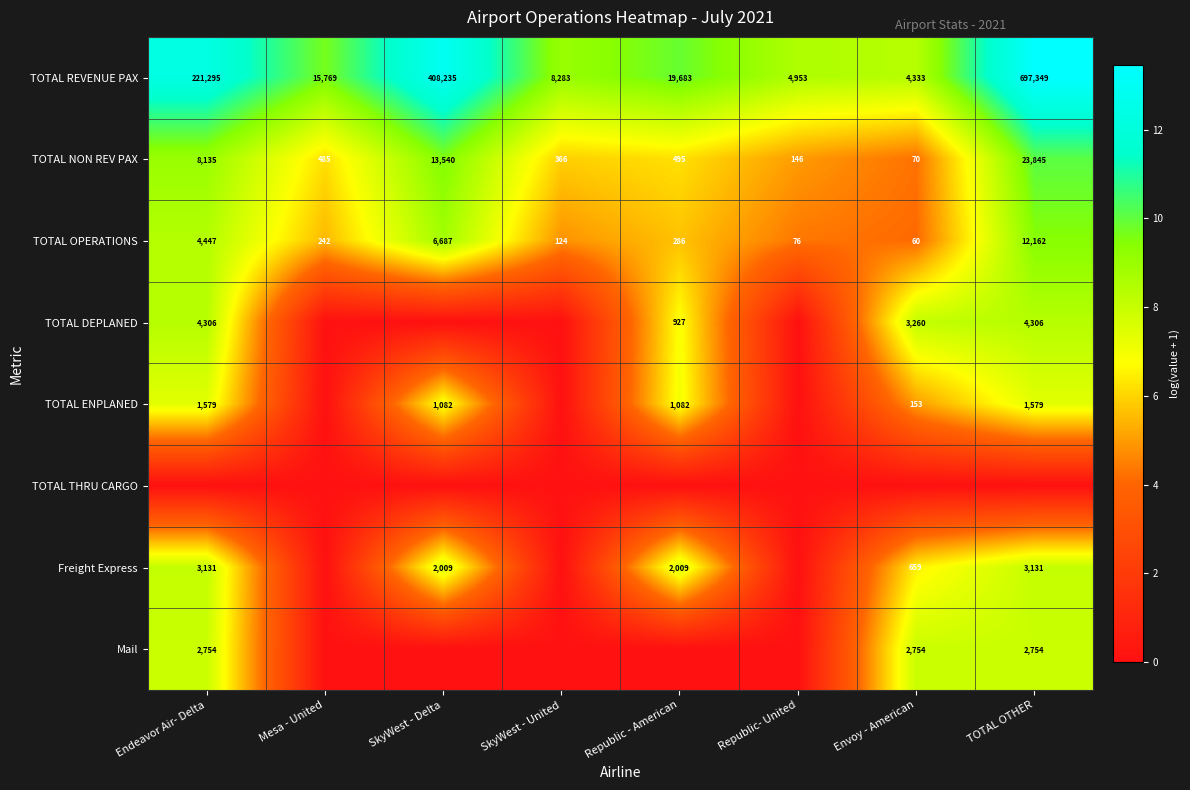

Where does the TOTAL OPERATIONS series first go above 286?

Endeavor Air- Delta